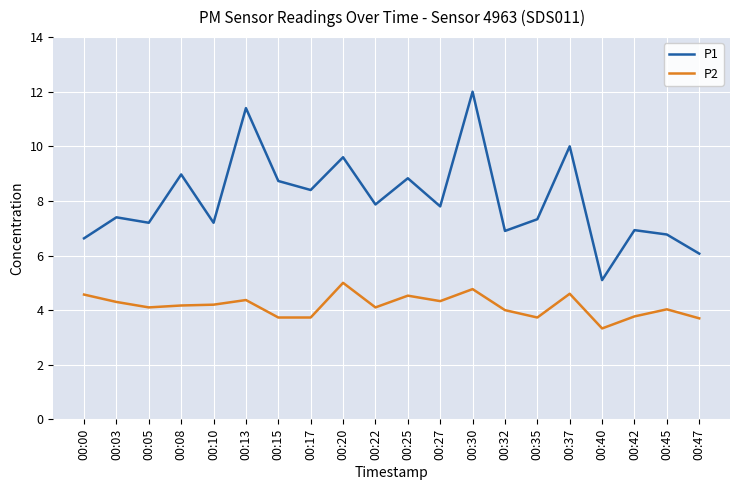

What is the lowest value of the P2 series?

3.3